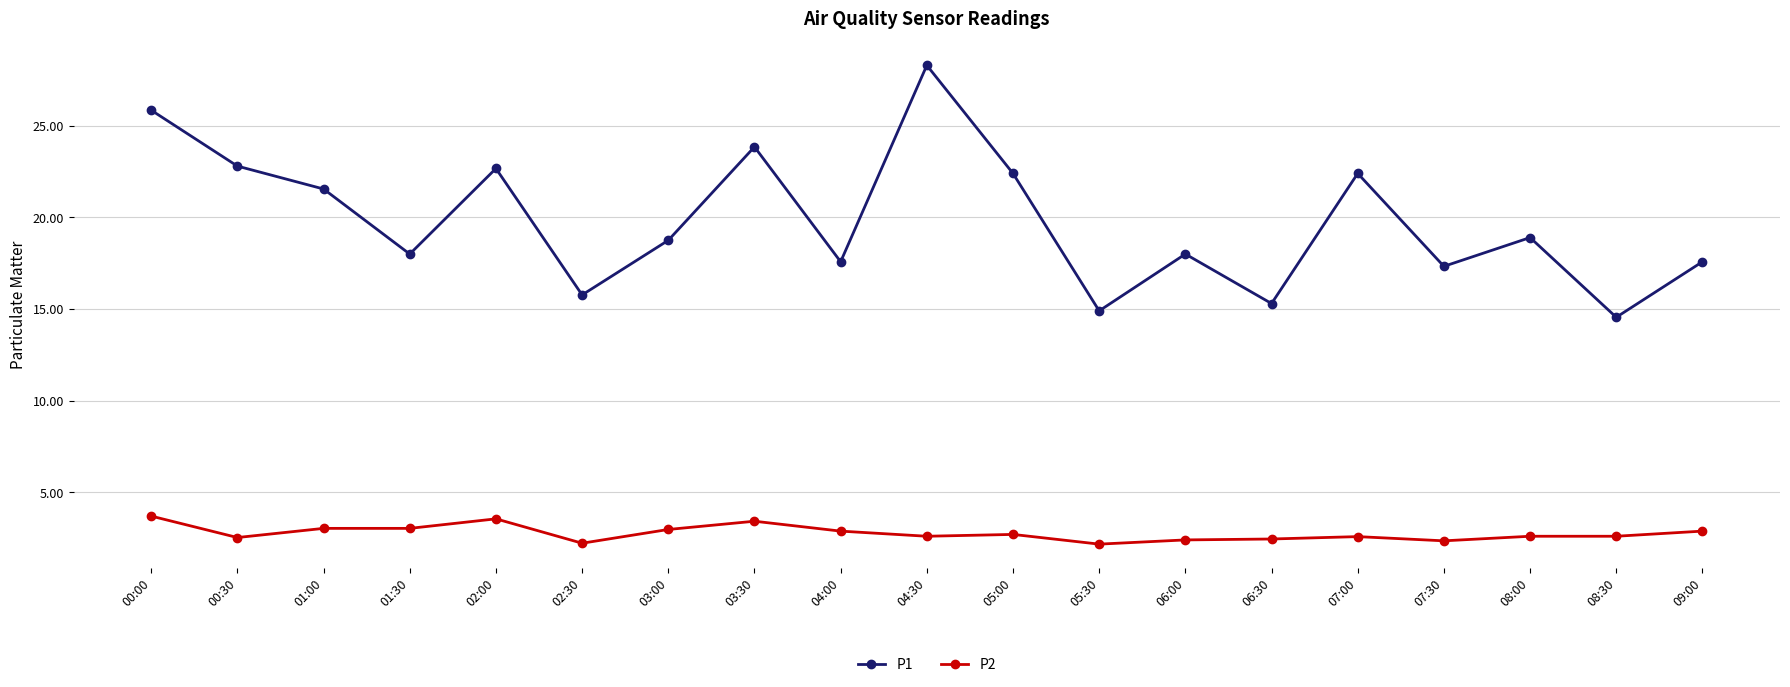

Is the value of P2 at 03:30 greater than the value of P1 at 07:30?

No